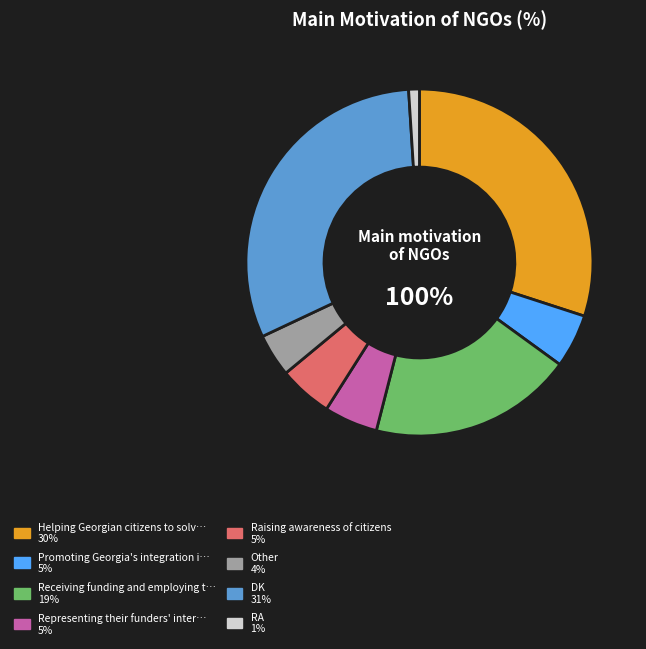

Approximately how many times larger is the value at Other compared to DK?

0.1